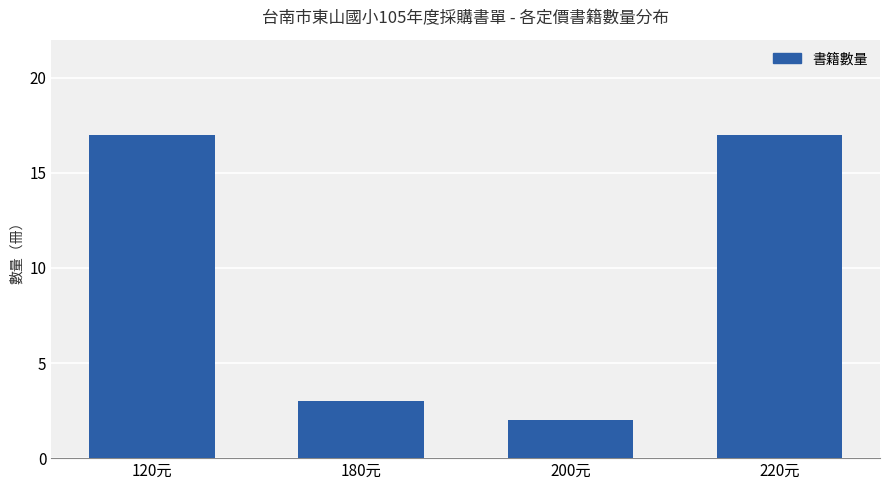

What is the difference between the maximum and minimum values?

15